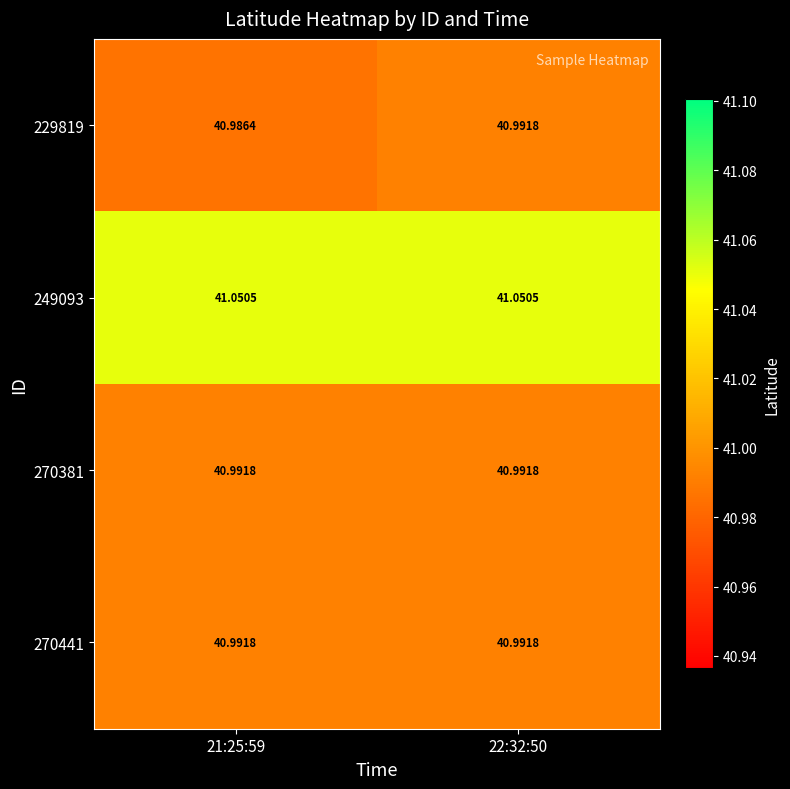

Is the value of 270381 at 22:32:50 greater than the value of 229819 at 21:25:59?

Yes